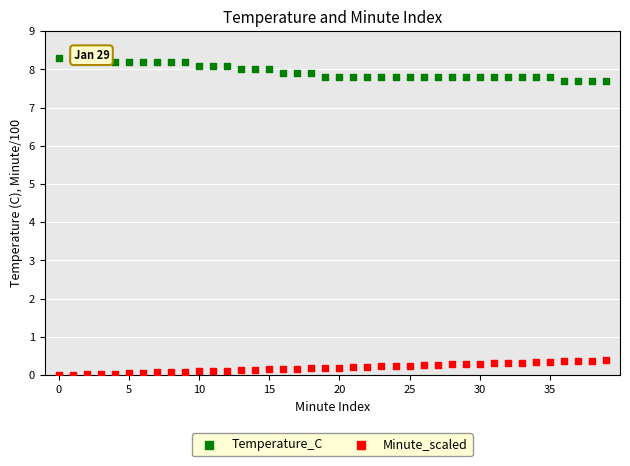

Which series has the widest spread of Y values?

Temperature_C